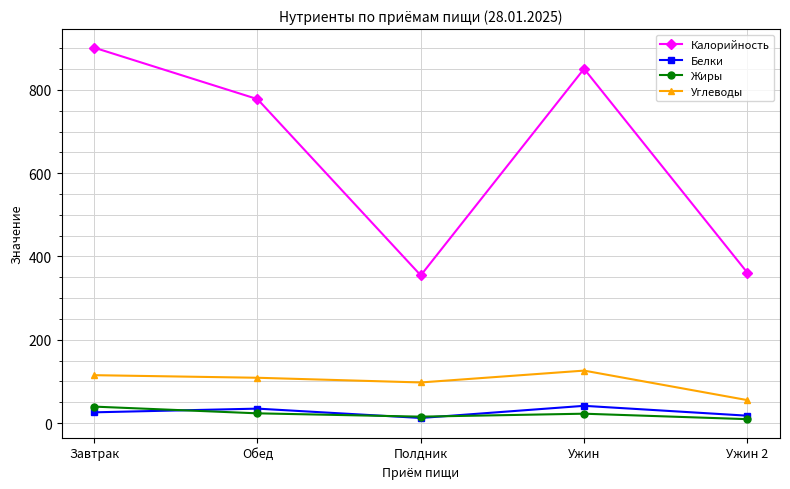

What is the value of the Калорийность point at the 2nd from the left?

777.8